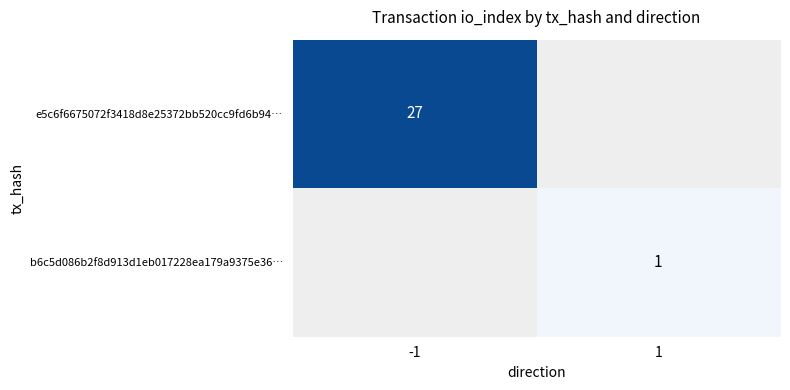

The value of e5c6f6675072f3418d8e25372bb520cc9fd6b94… at -1 is 27. True or false?

True